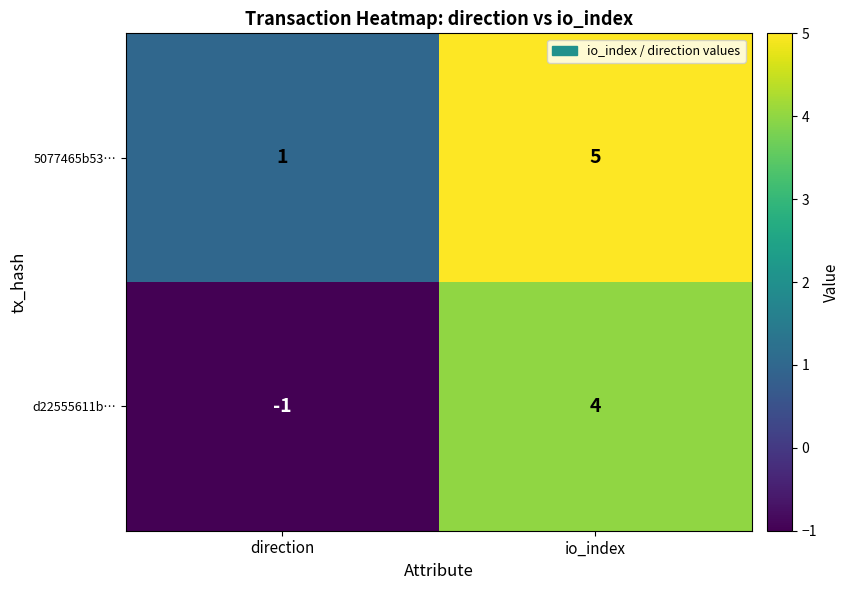

List the series in order of their overall mean, highest first.

5077465b53…, d22555611b…